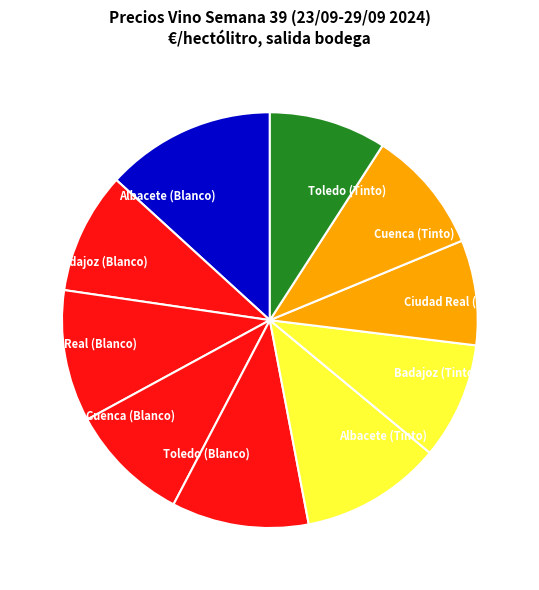

True or false: Cuenca (Tinto) accounts for 10% of the total.

True